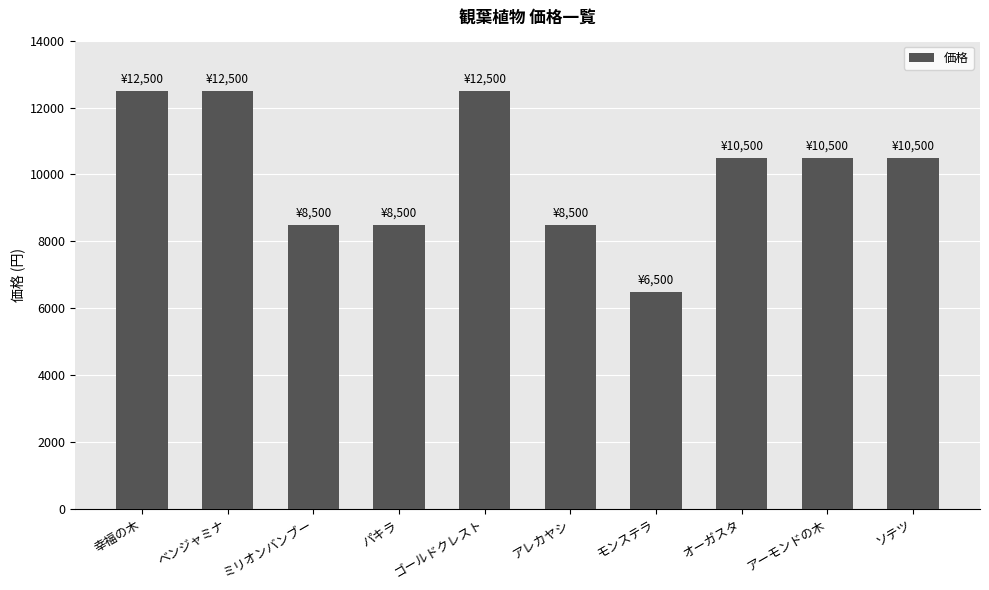

What position from the left is 幸福の木?

1